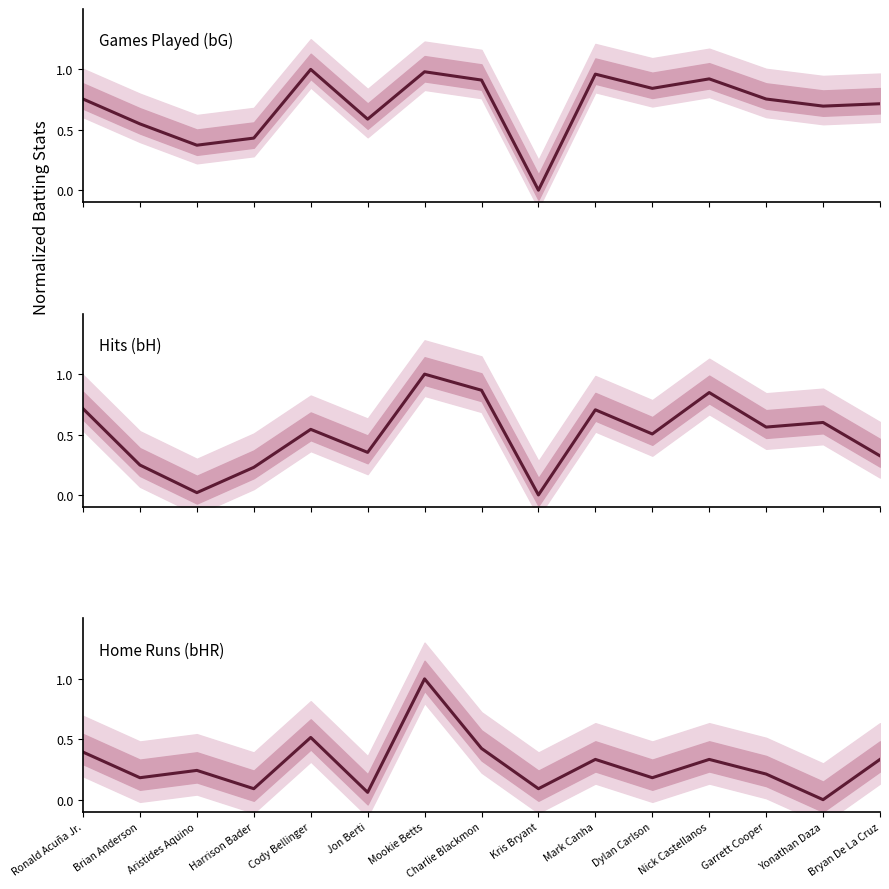

What is the label of the 4th point from the right?

Nick Castellanos